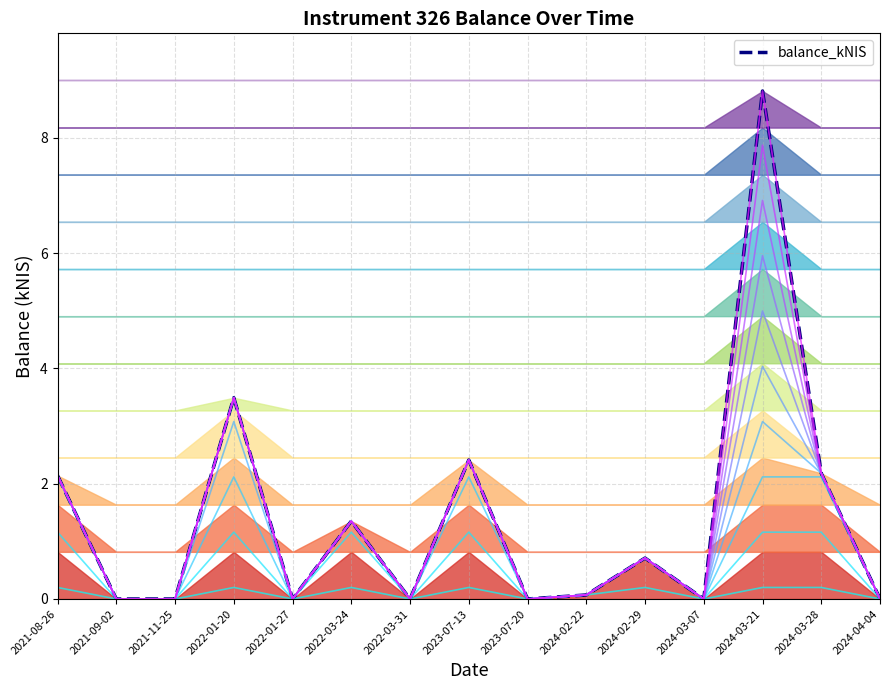

List the labels in order of value, largest first.

2024-03-21, 2022-01-20, 2023-07-13, 2024-03-28, 2021-08-26, 2022-03-24, 2024-02-29, 2024-02-22, 2021-09-02, 2021-11-25, 2022-01-27, 2022-03-31, 2023-07-20, 2024-03-07, 2024-04-04